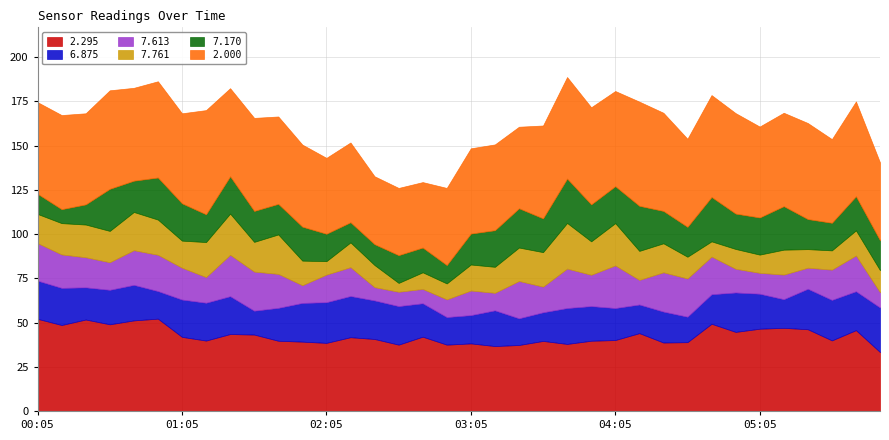

What is the label of the 14th point from the right?

03:45